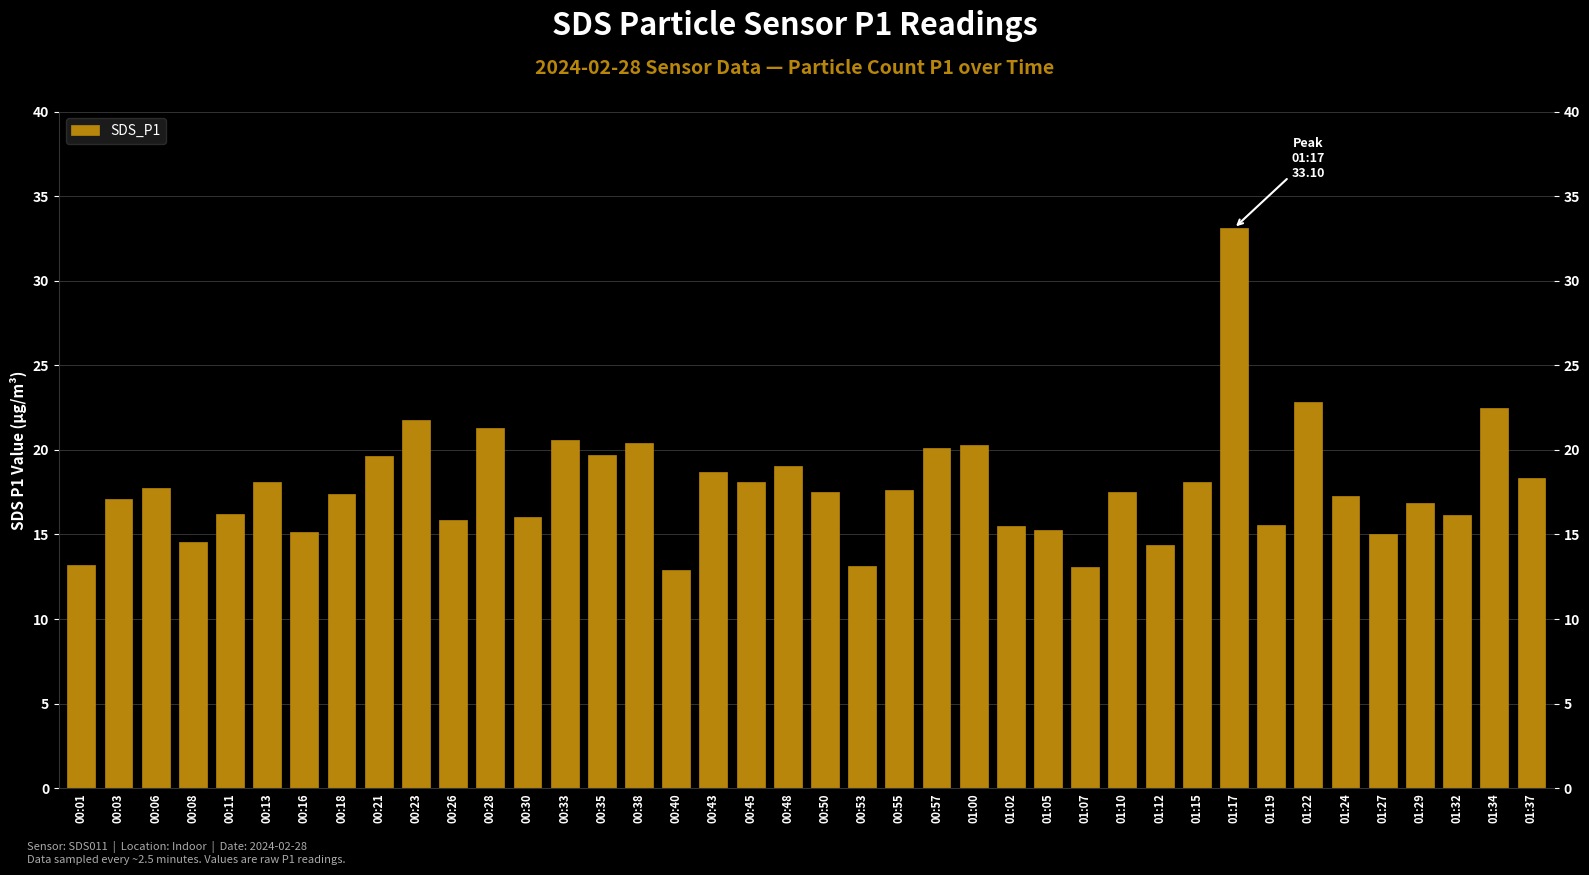

What position from the left is 00:48?

20